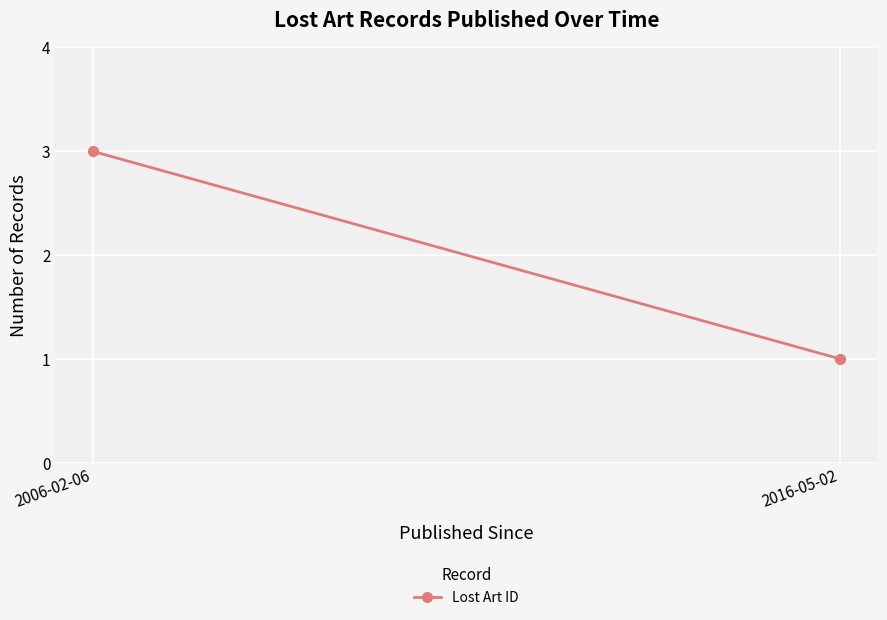

What is the difference between the values at 2016-05-02 and 2006-02-06?

2